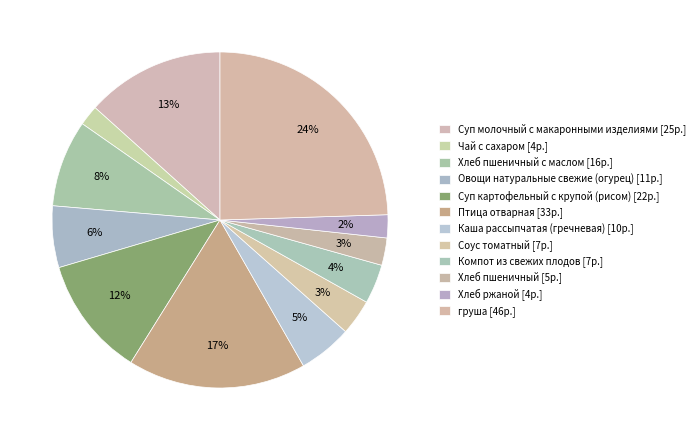

How many slices are in this pie chart?

12